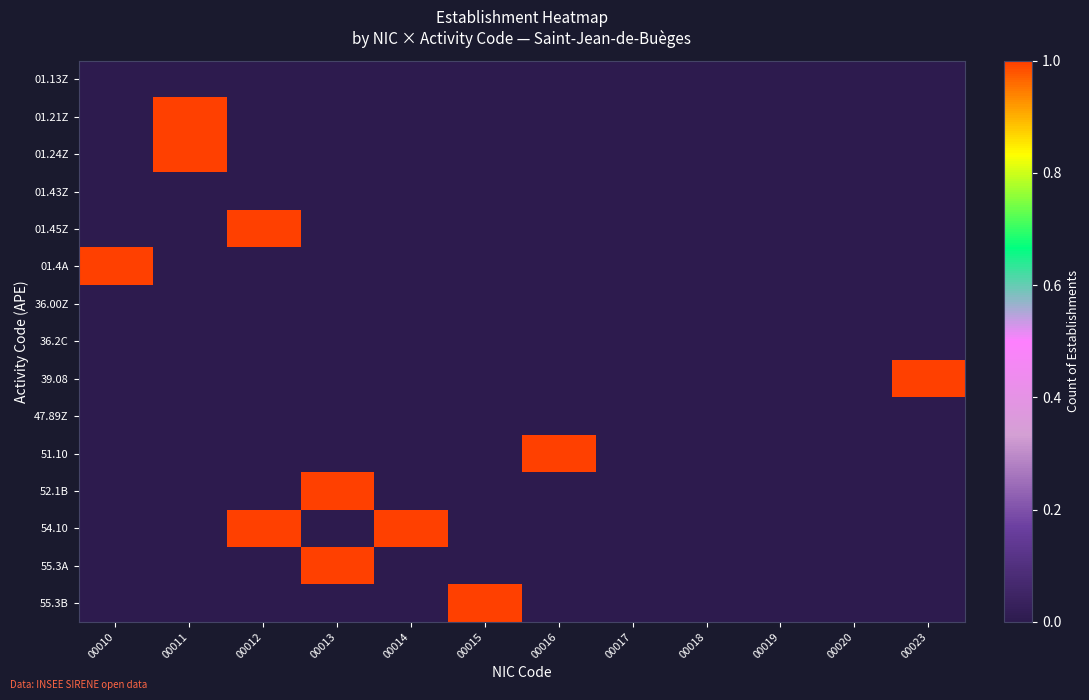

At how many categories does at least one series exceed 0?

8